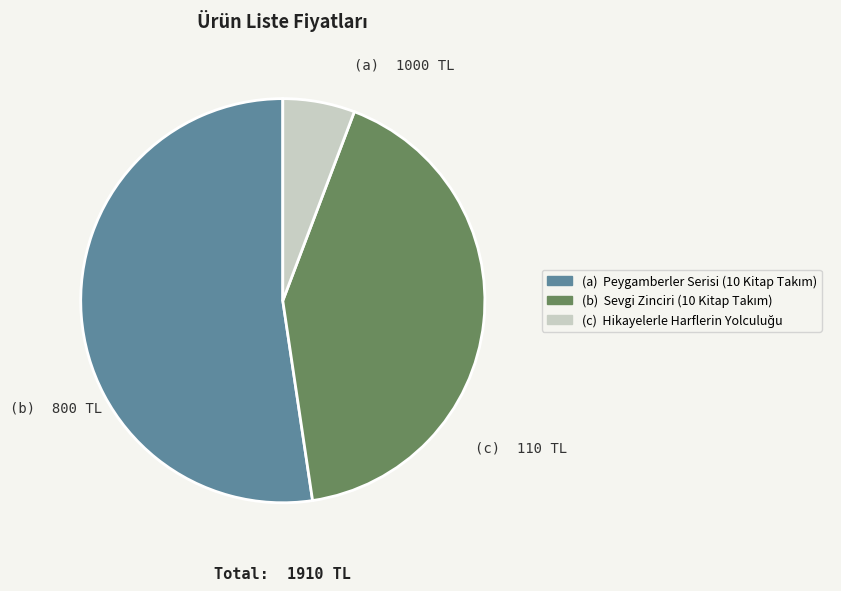

Does any single category account for the majority?

Yes